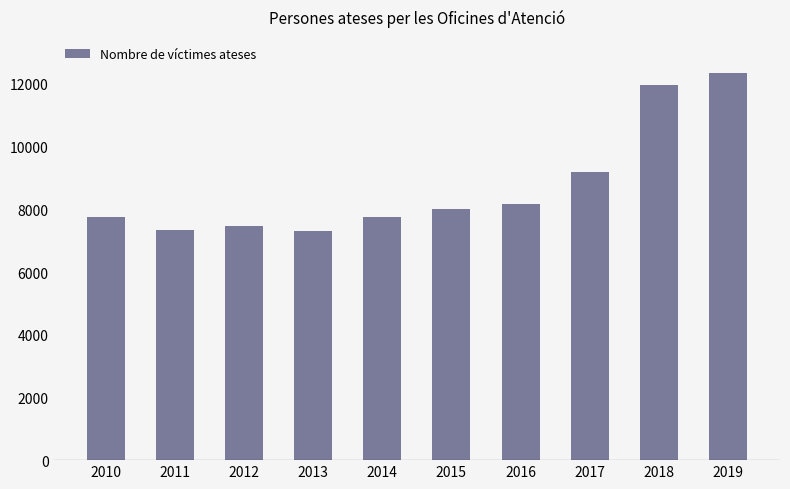

Where is the data nearest to the value 9841?

2017